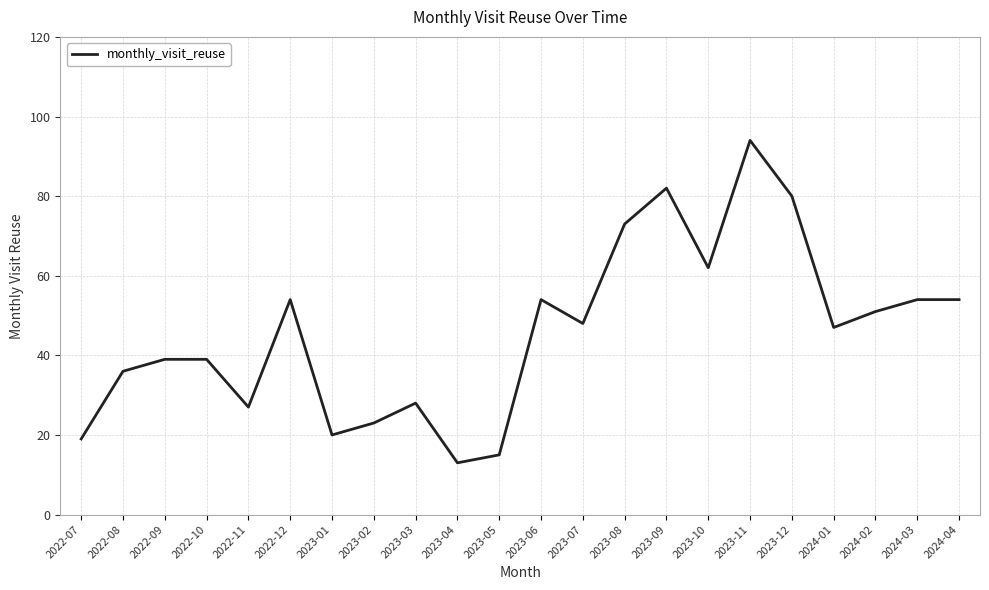

How many categories are shown in the chart?

22